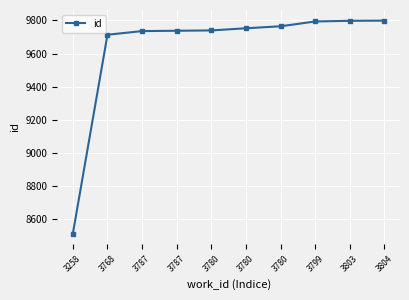

What is the average value?

9635